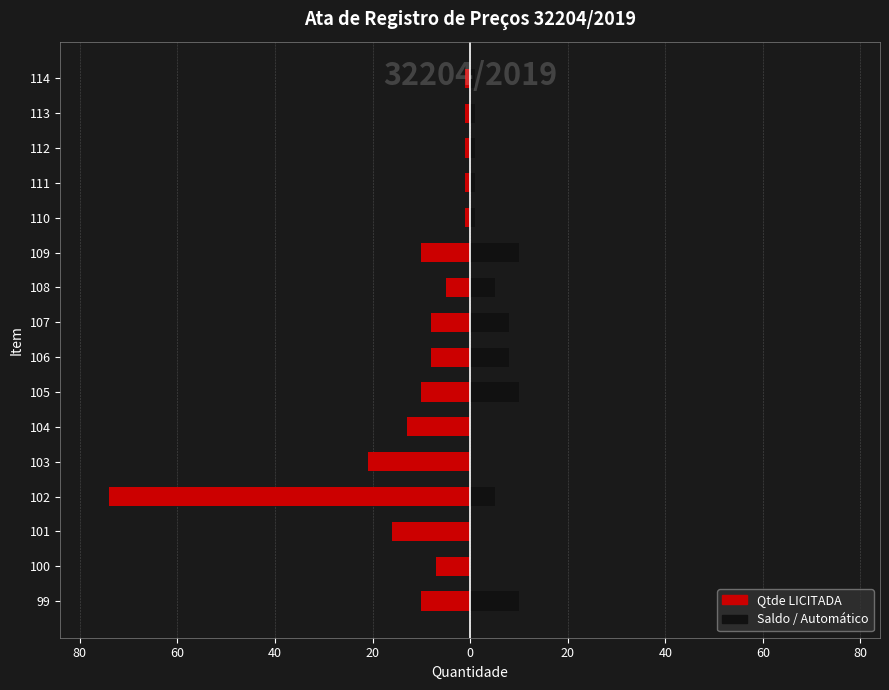

How many series are shown in this chart?

2